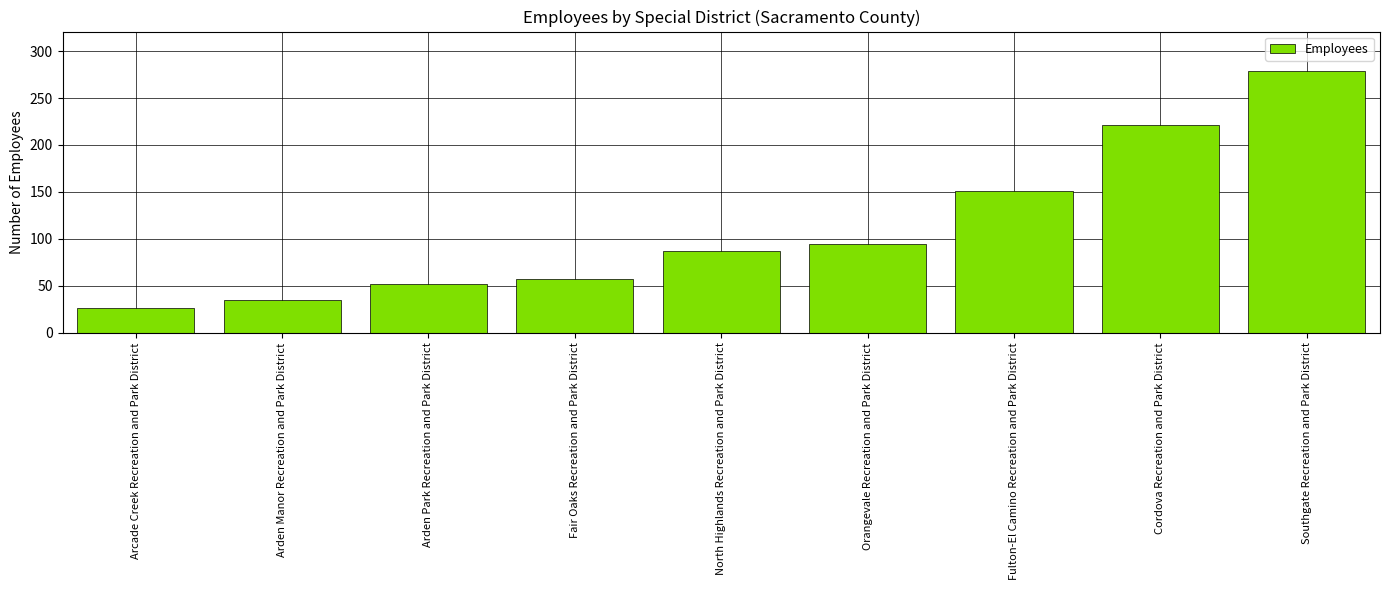

What position from the right is Cordova Recreation and Park District?

2